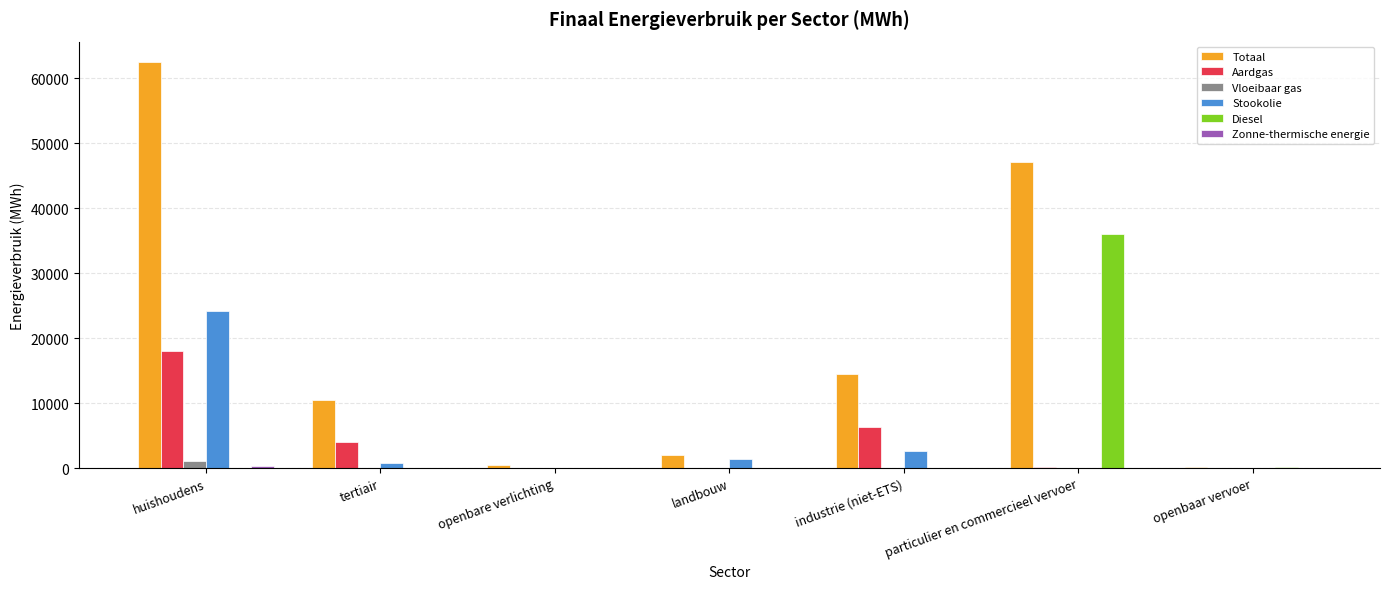

What is the total value across all series at huishoudens?

105993.8